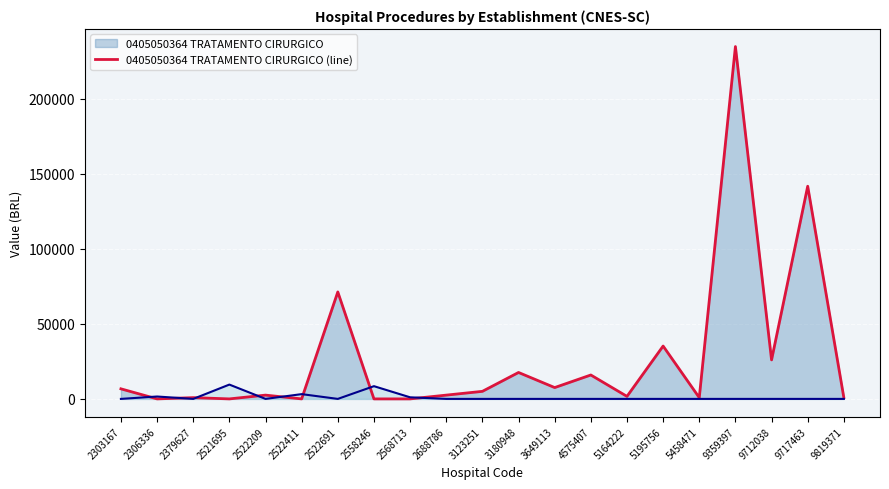

Which series has the largest range (max minus min)?

0405050364 TRATAMENTO CIRURGICO (line)